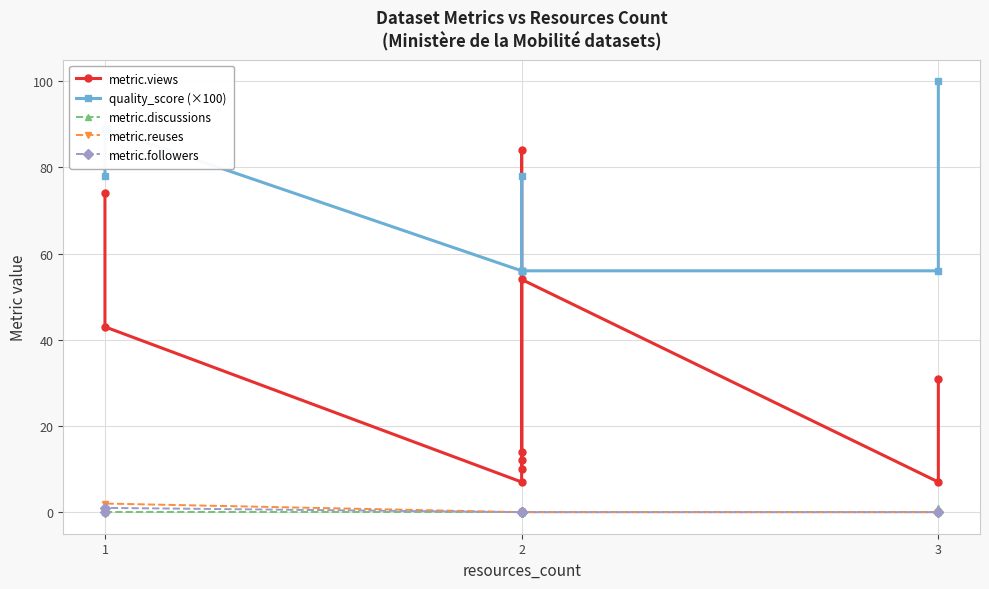

True or false: metric.followers and quality_score (×100) intersect in this chart.

False